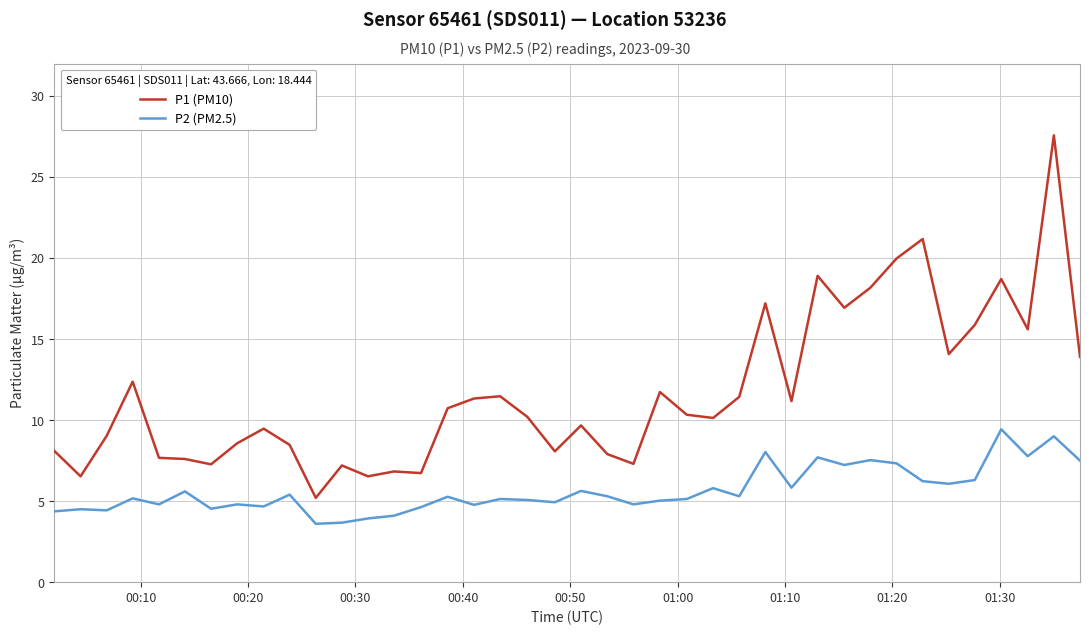

What is the highest value of the P2 (PM2.5) series?

9.4